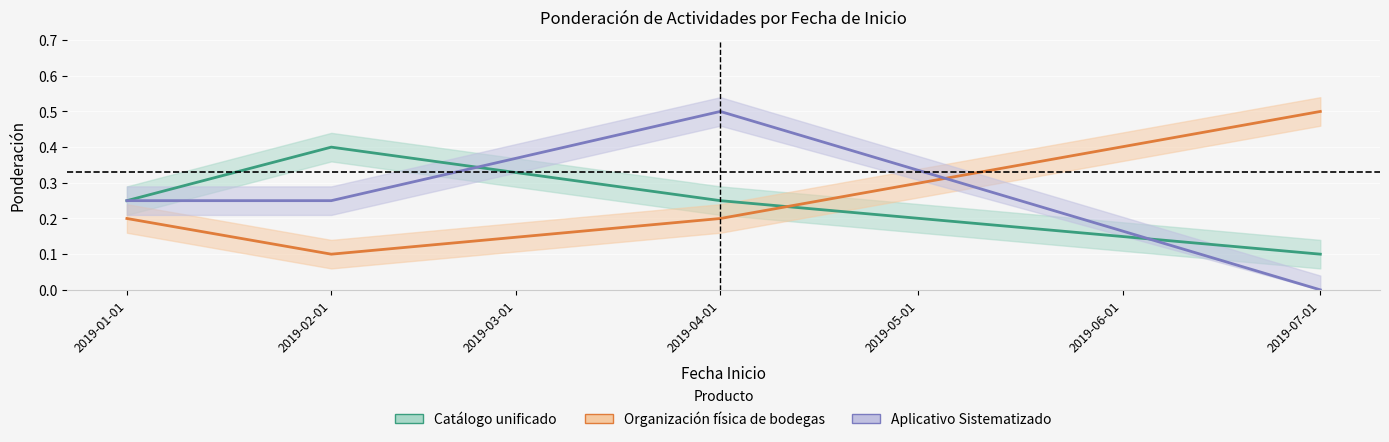

How many Aplicativo Sistematizado values are between 0 and 1?

4